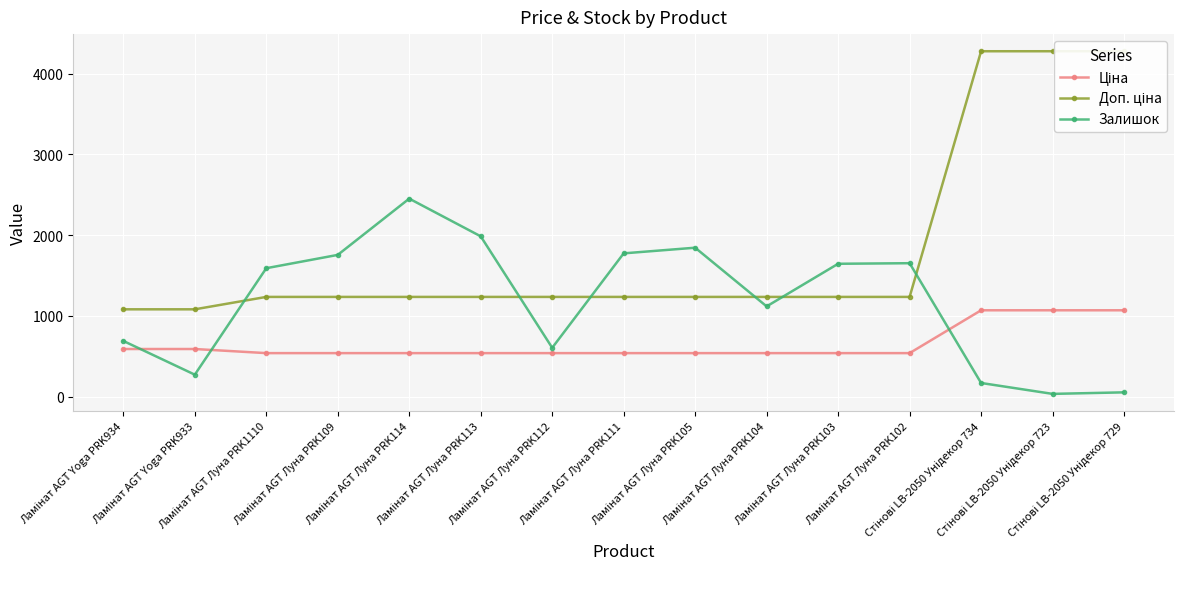

What is the maximum value for Залишок?

2453.0